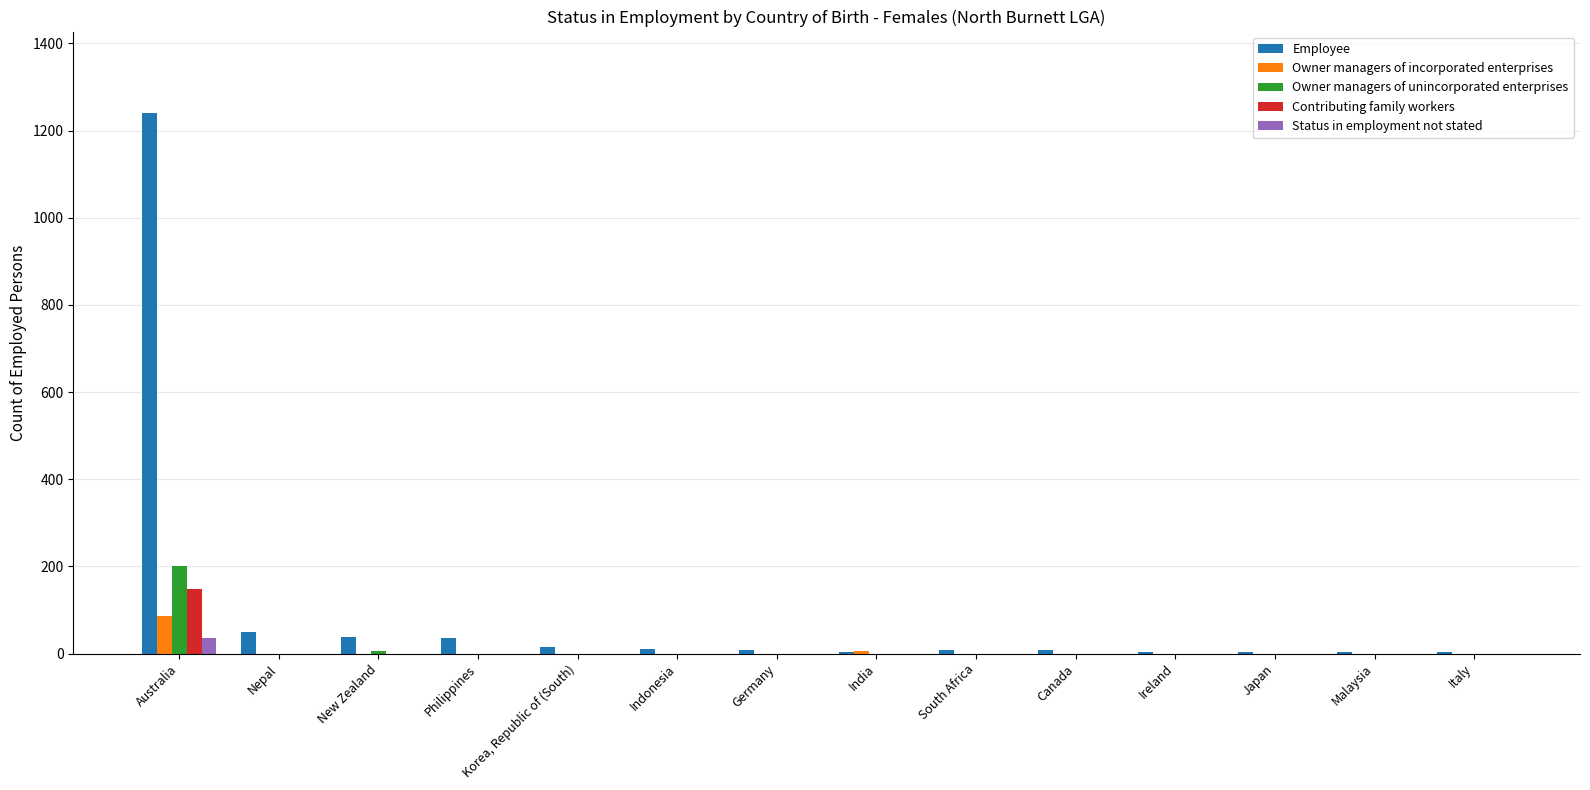

What is the total value across all series at India?

9